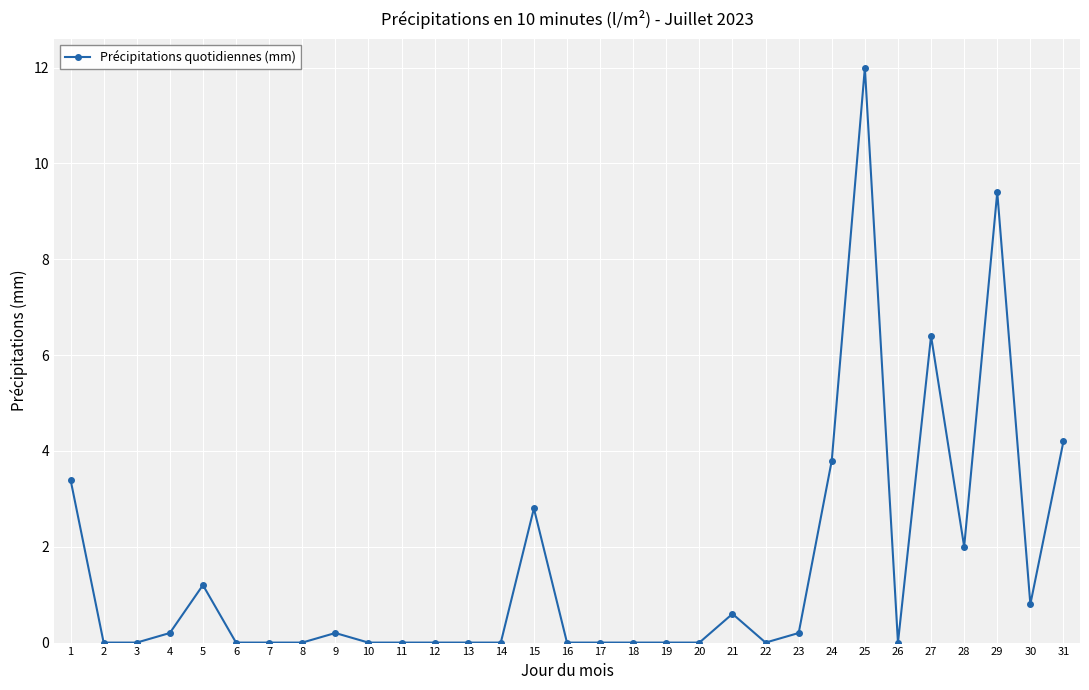

What is the change in value from 4 to 6?

-0.2